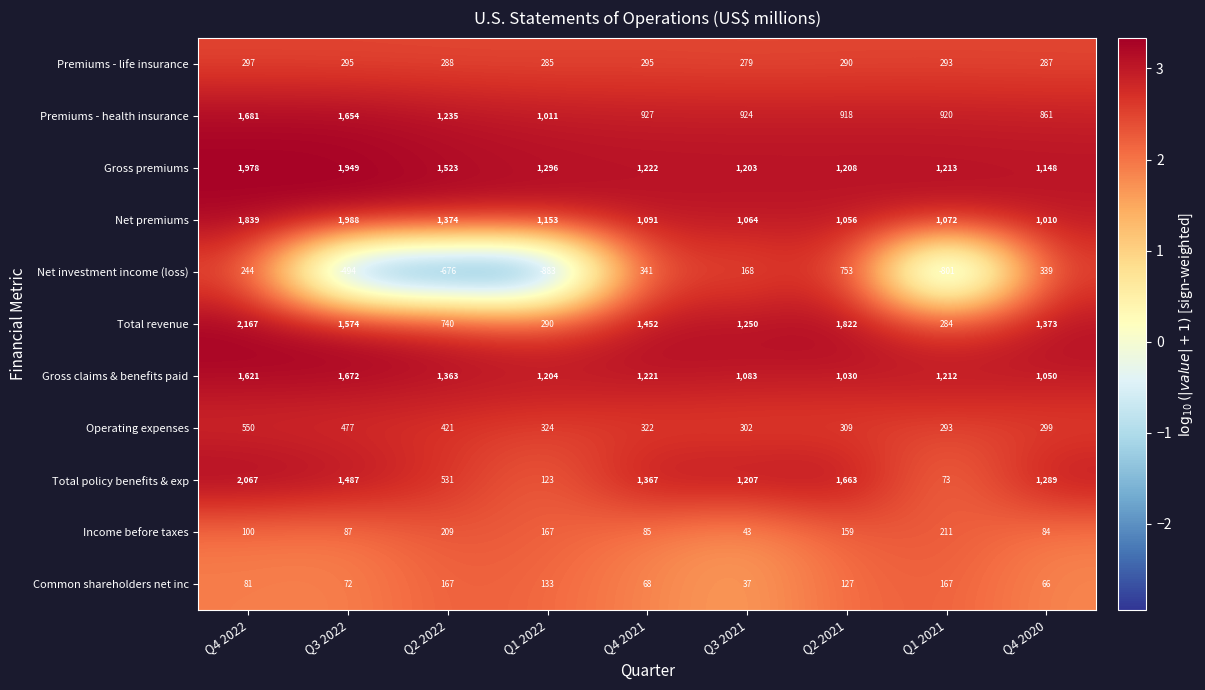

List the series in order of their peak value, highest first.

Total revenue, Total policy benefits & exp, Net premiums, Gross premiums, Premiums - health insurance, Gross claims & benefits paid, Net investment income (loss), Operating expenses, Premiums - life insurance, Income before taxes, Common shareholders net inc